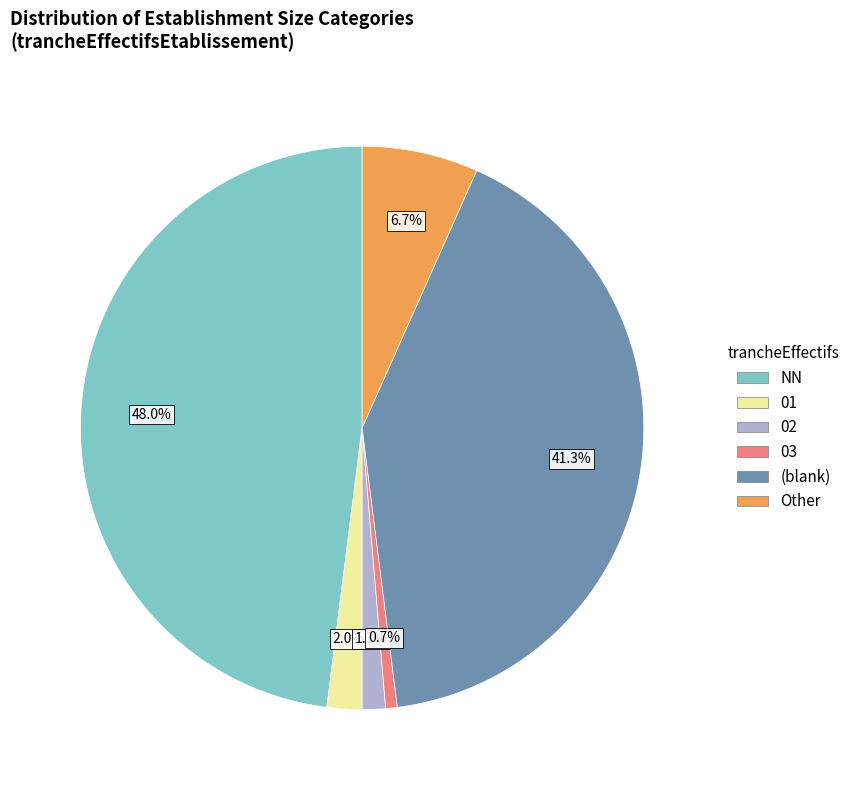

What is the largest slice in the pie chart?

NN